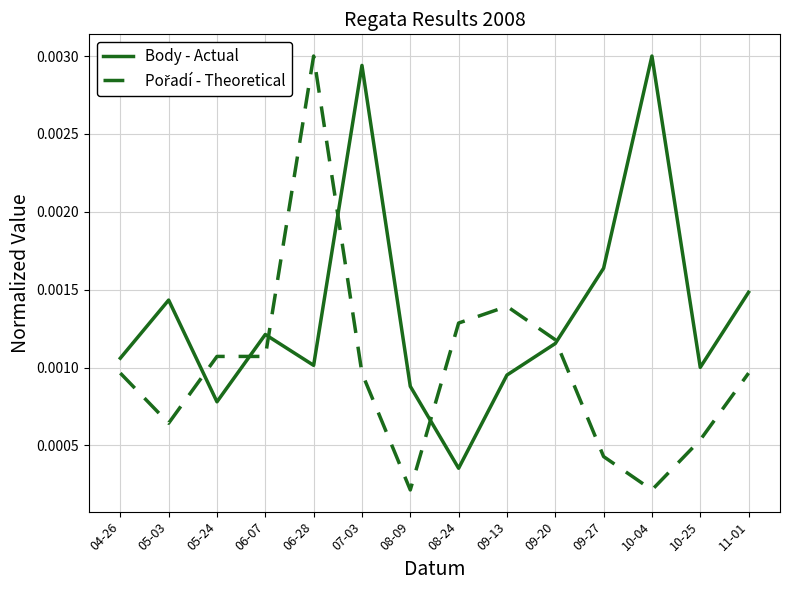

What position from the left is 09-13?

9